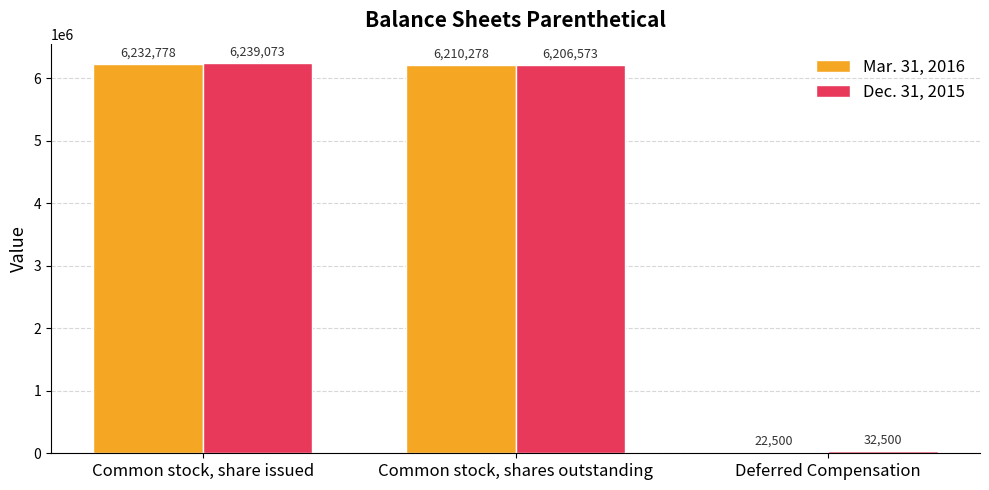

At Common stock, share issued, list the series in order from smallest to largest.

Mar. 31, 2016, Dec. 31, 2015